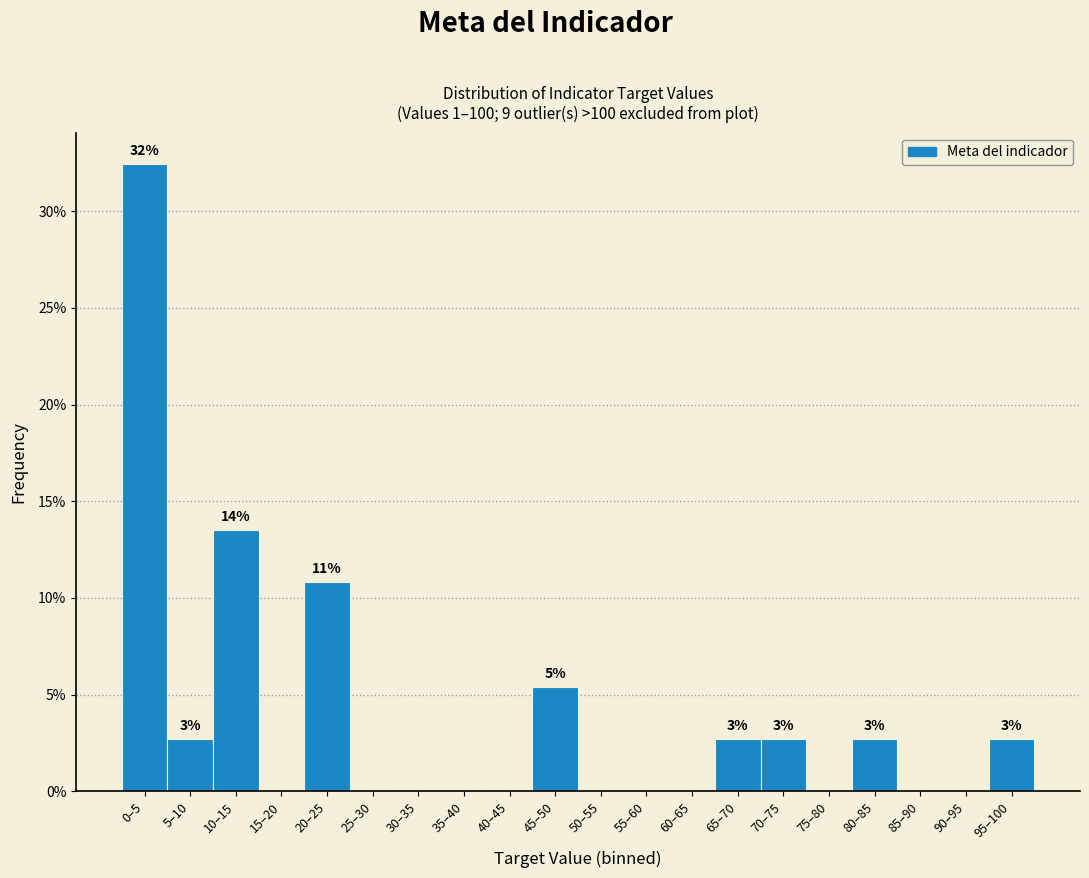

Reading left to right, what are all the values shown in this chart?

0–5=32.4	5–10=2.7	10–15=13.5	15–20=0.0	20–25=10.8	25–30=0.0	30–35=0.0	35–40=0.0	40–45=0.0	45–50=5.4	50–55=0.0	55–60=0.0	60–65=0.0	65–70=2.7	70–75=2.7	75–80=0.0	80–85=2.7	85–90=0.0	90–95=0.0	95–100=2.7